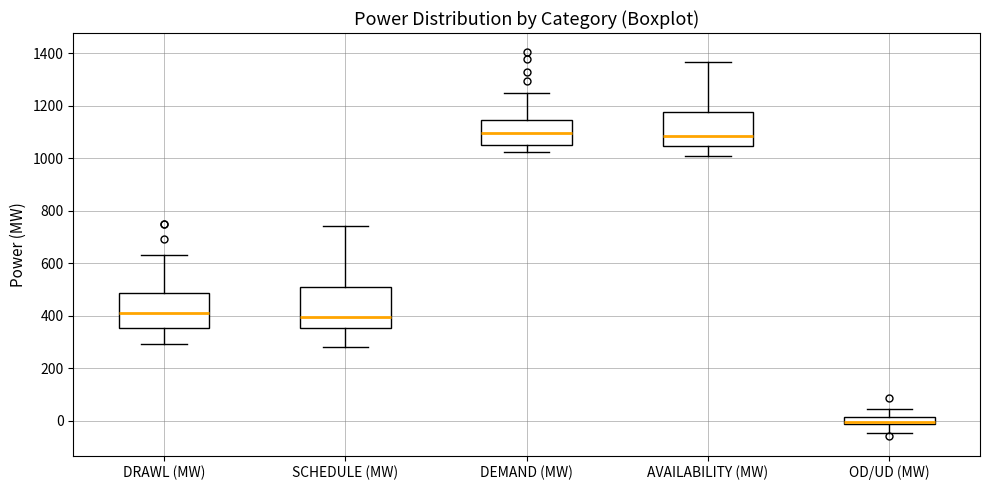

Where is the upper edge of the box for OD/UD (MW) on the y-axis? The values are not printed on the chart, so give them approximately, as read against the axis.

20